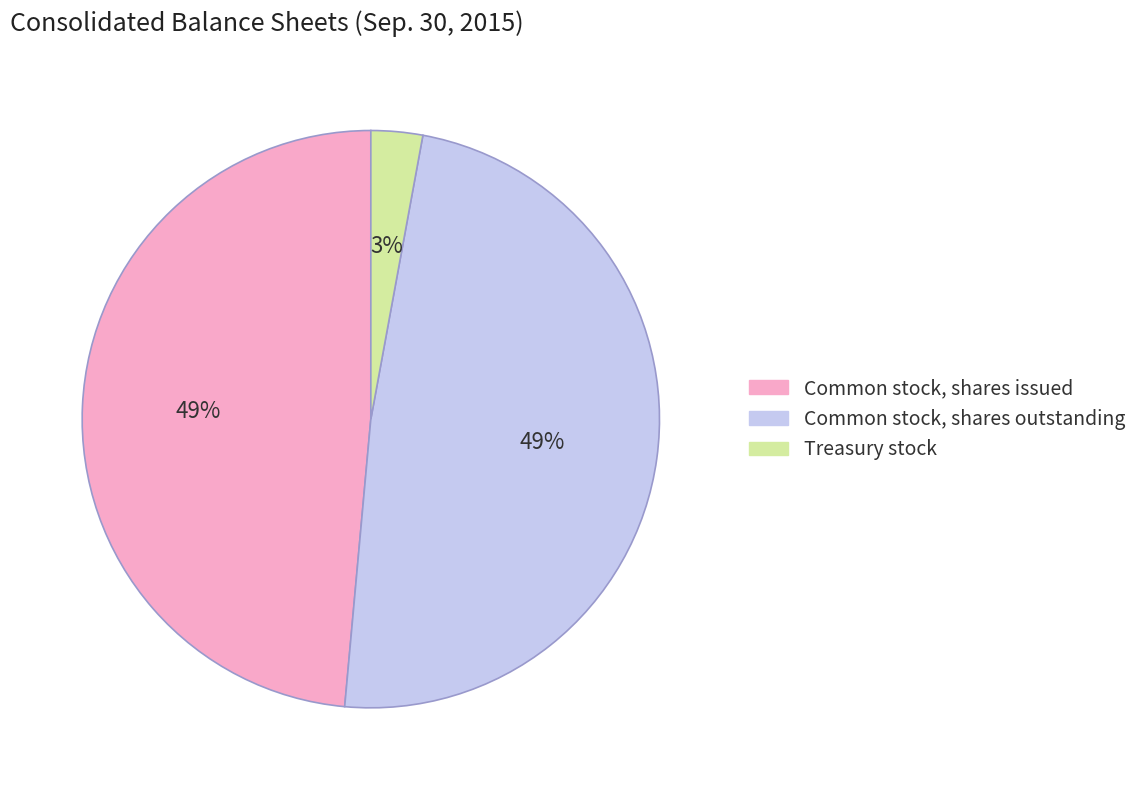

True or false: Common stock, shares outstanding accounts for 62% of the total.

False